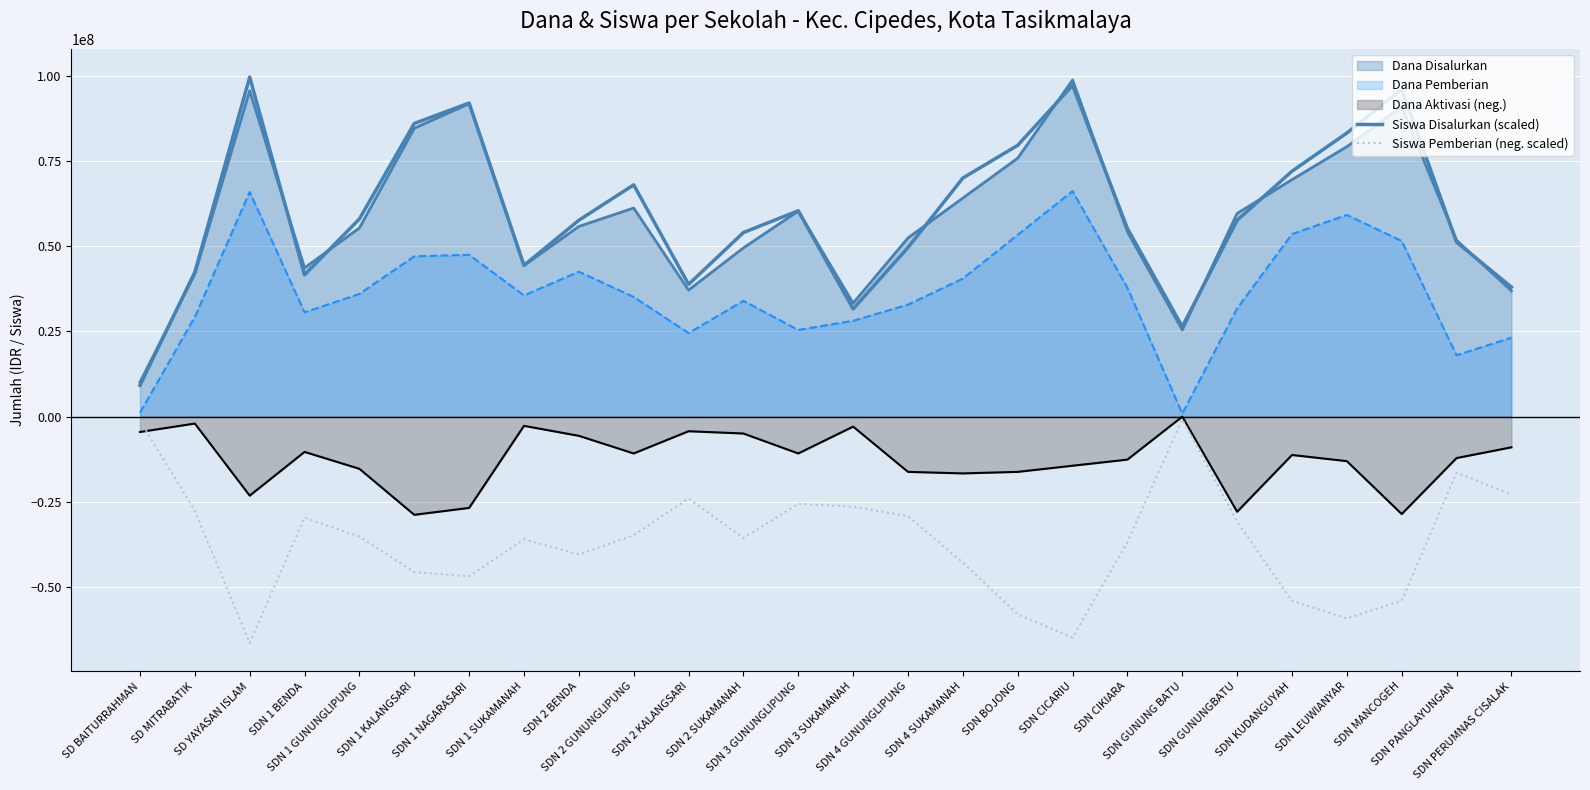

What is the label of the 7th point from the left?

SDN 1 NAGARASARI